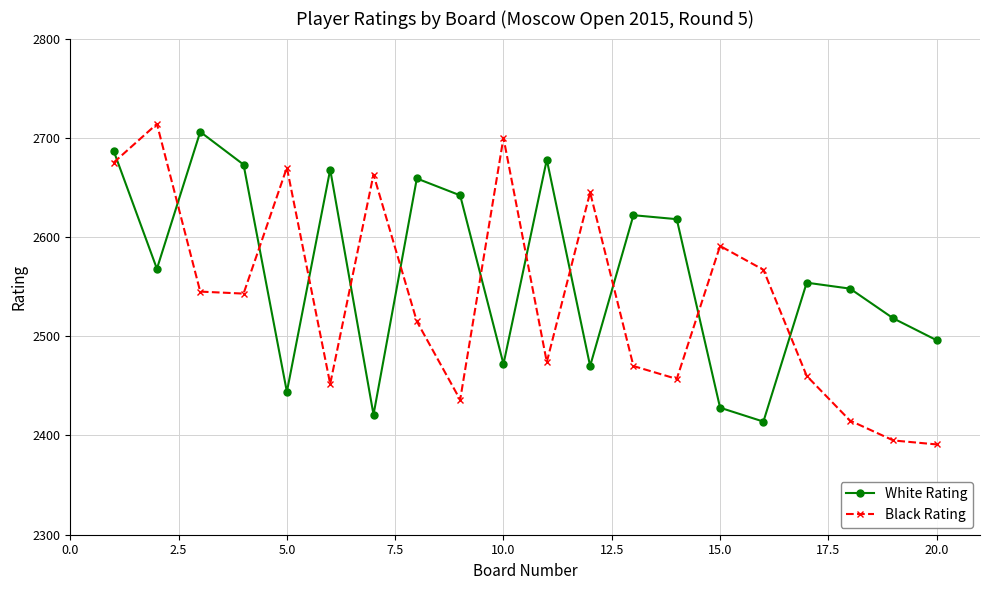

Which series has the largest total across all categories?

White Rating